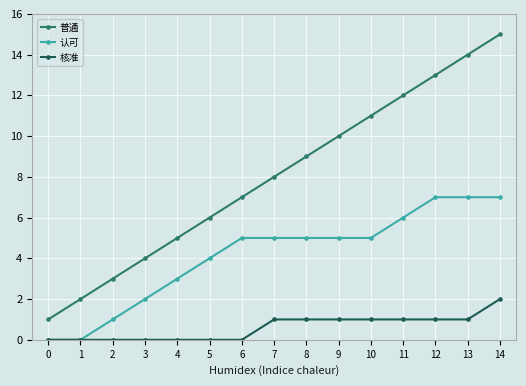

True or false: 普通 and 认可 intersect in this chart.

False